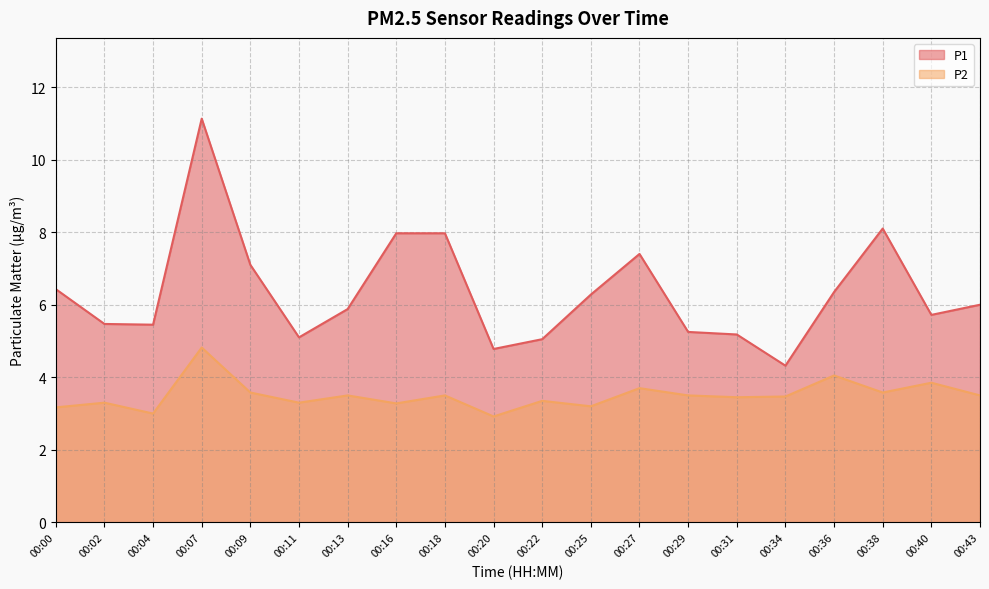

What is the average value of the P1 series?

6.3